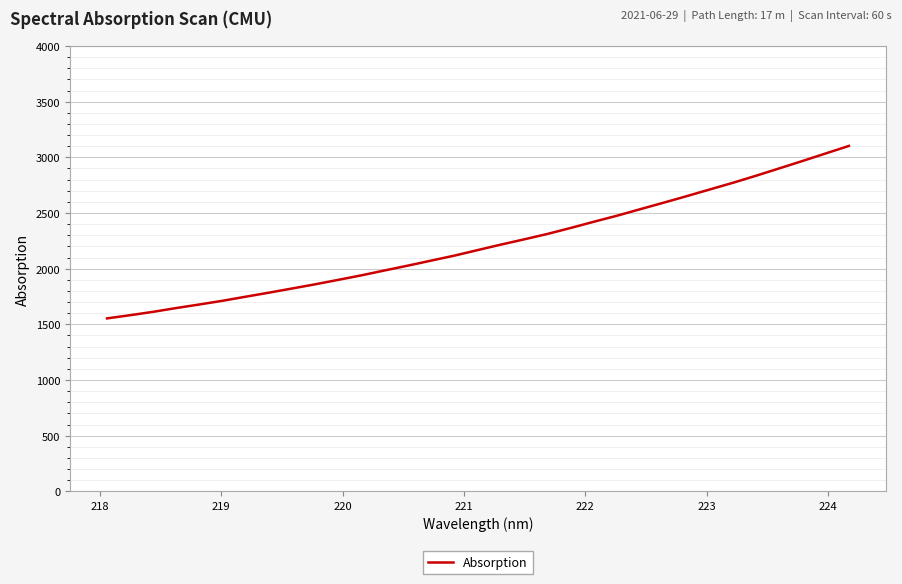

What is the smallest value displayed?

1553.2